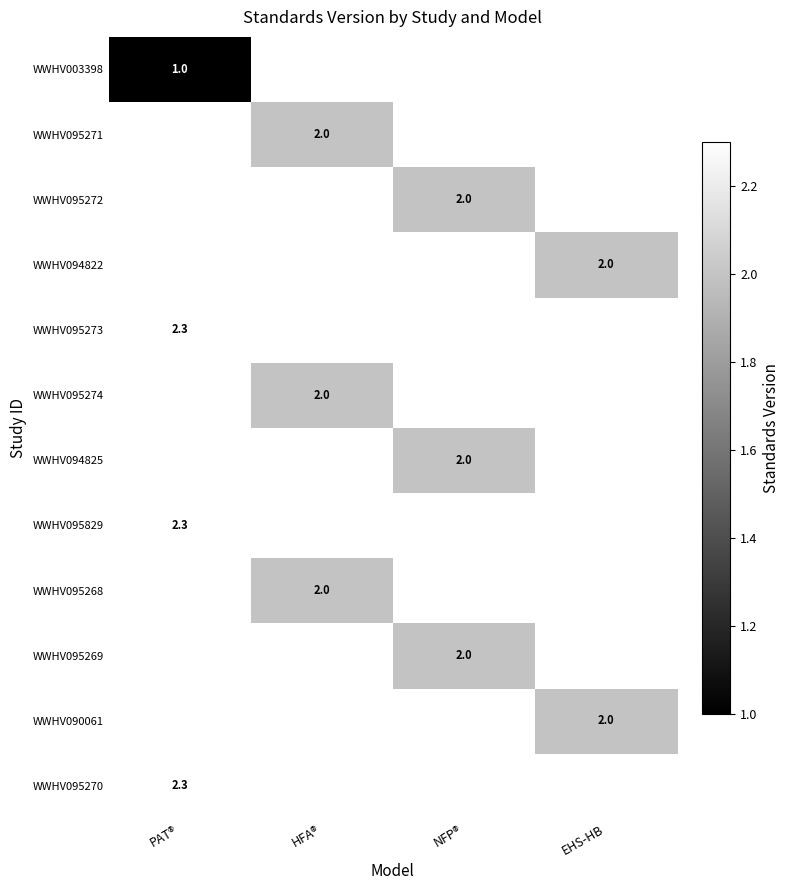

Is it true that WWHV095829 equals 0.8 at PAT®?

False